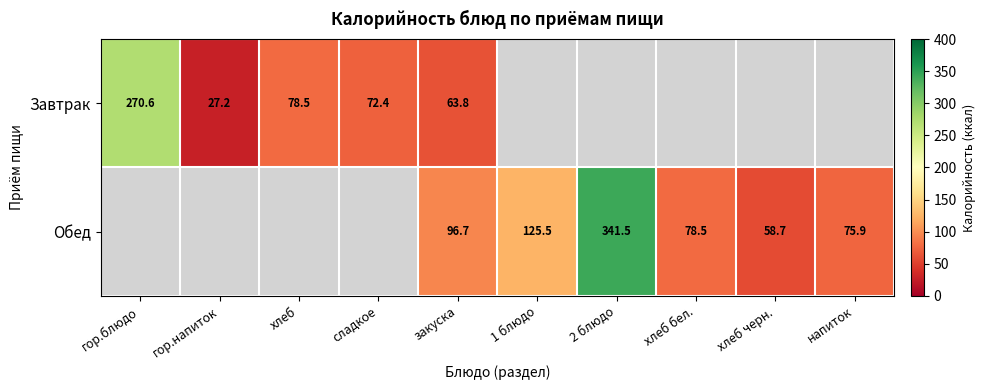

At which category does the chart reach its peak across all series?

2 блюдо